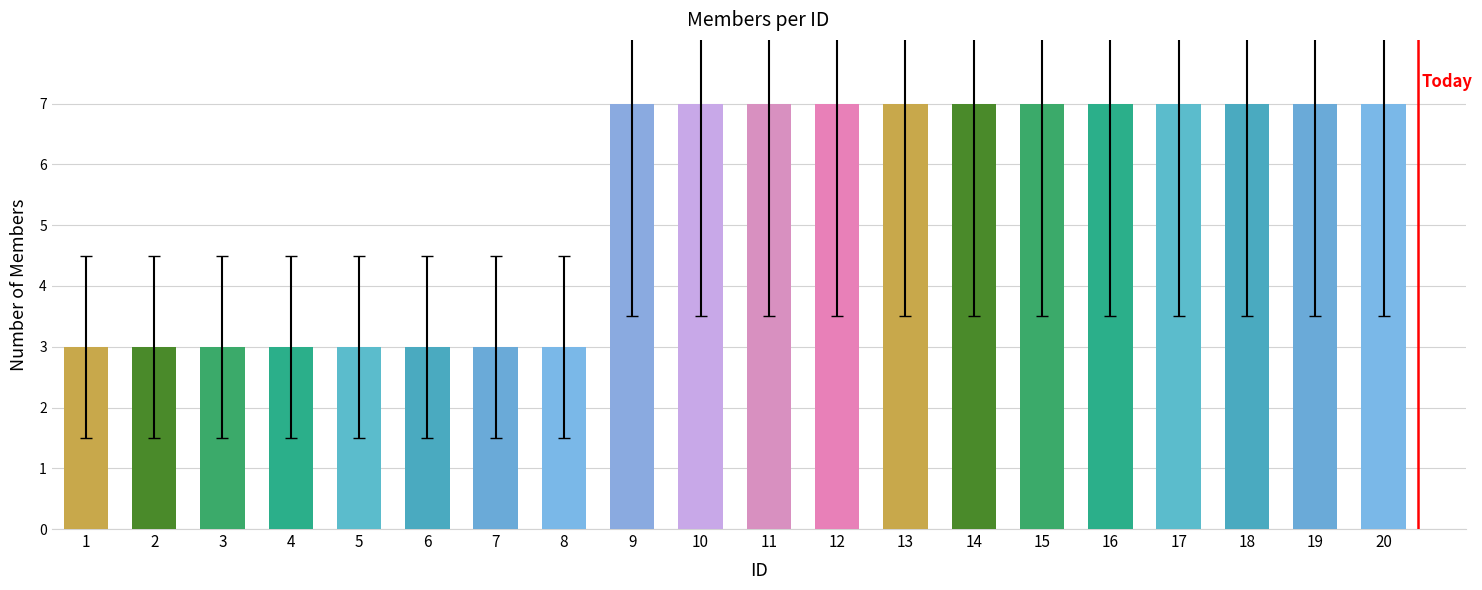

What is the sum of all values?

108